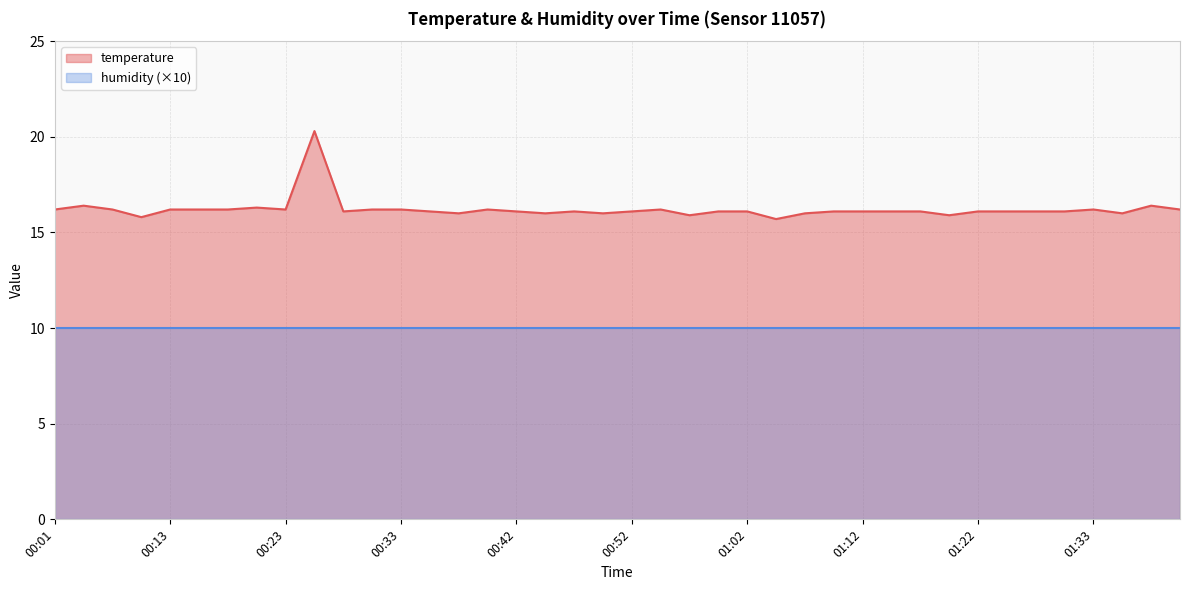

What is the change in value from 00:15 to 01:02?

-0.1